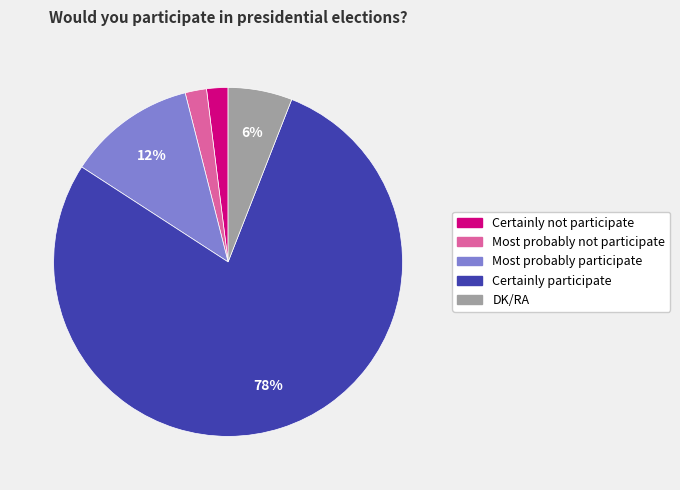

To the nearest percent, what is the difference between the largest and smallest slice percentages?

76%